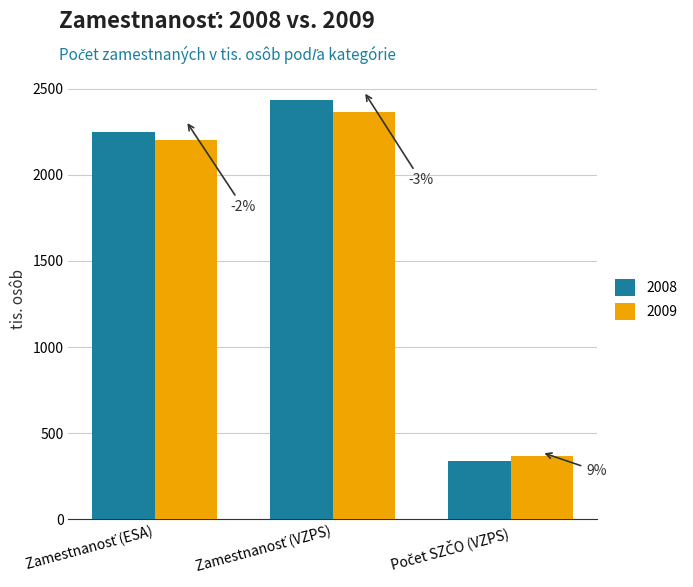

Which series changed the most between Zamestnanosť (ESA) and Počet SZČO (VZPS)?

2008